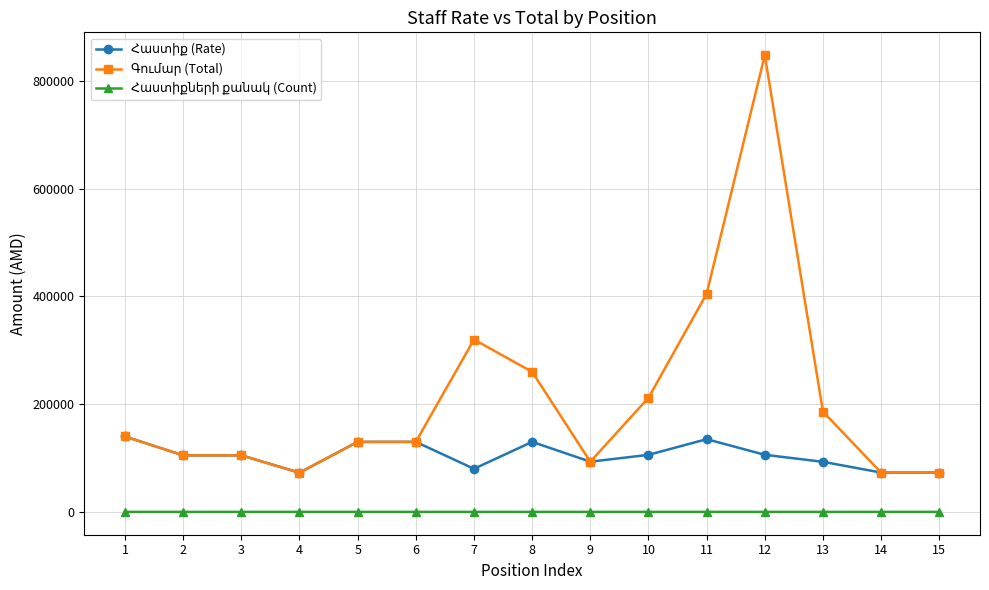

What is the maximum value shown in the chart?

848000